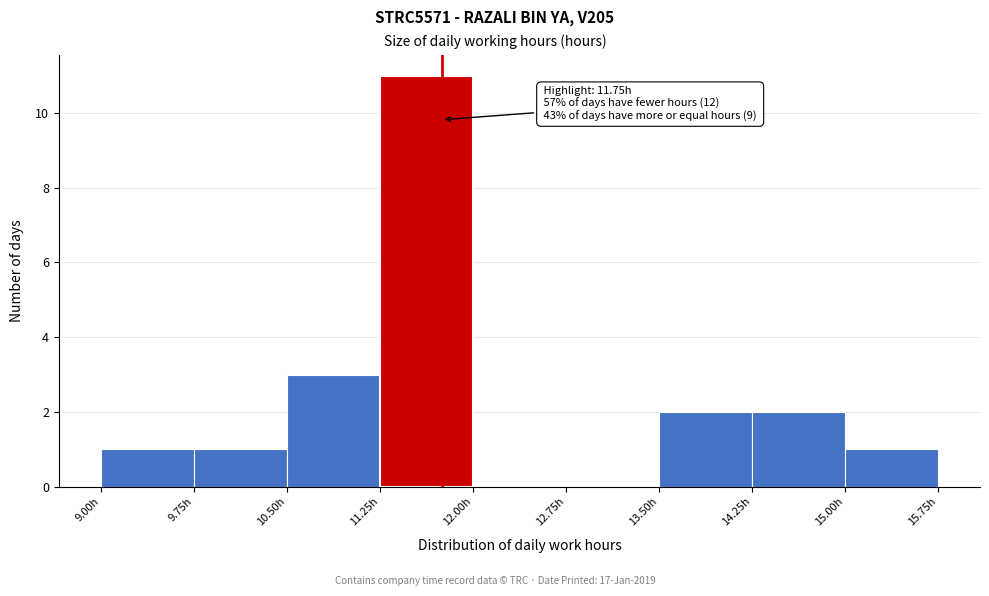

Over which range of the x-axis is the bar tallest?

11.25 to 12.00